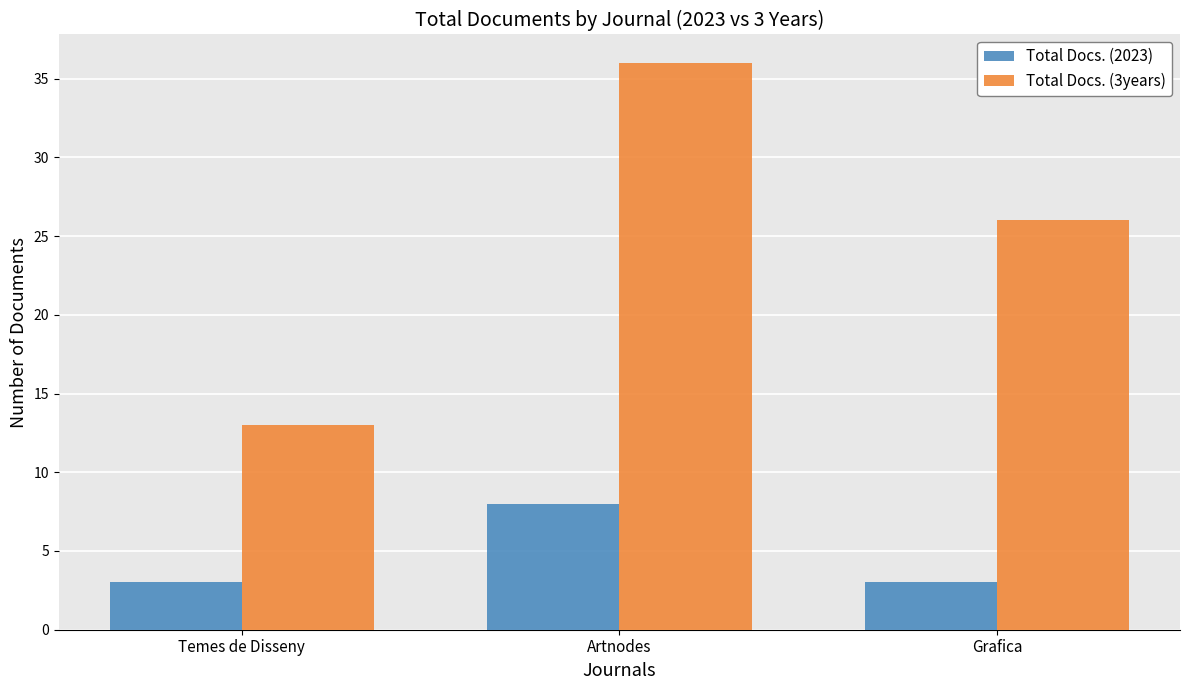

List the labels in order of Total Docs. (3years) value, smallest first.

Temes de Disseny, Grafica, Artnodes